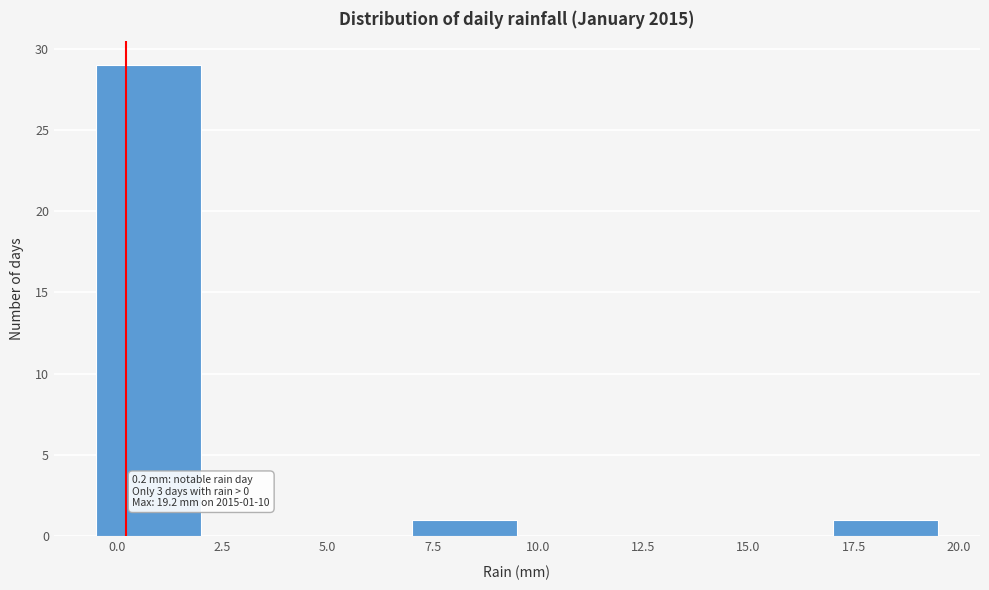

Over which range of the x-axis is the bar tallest?

-0.5 to 2.0